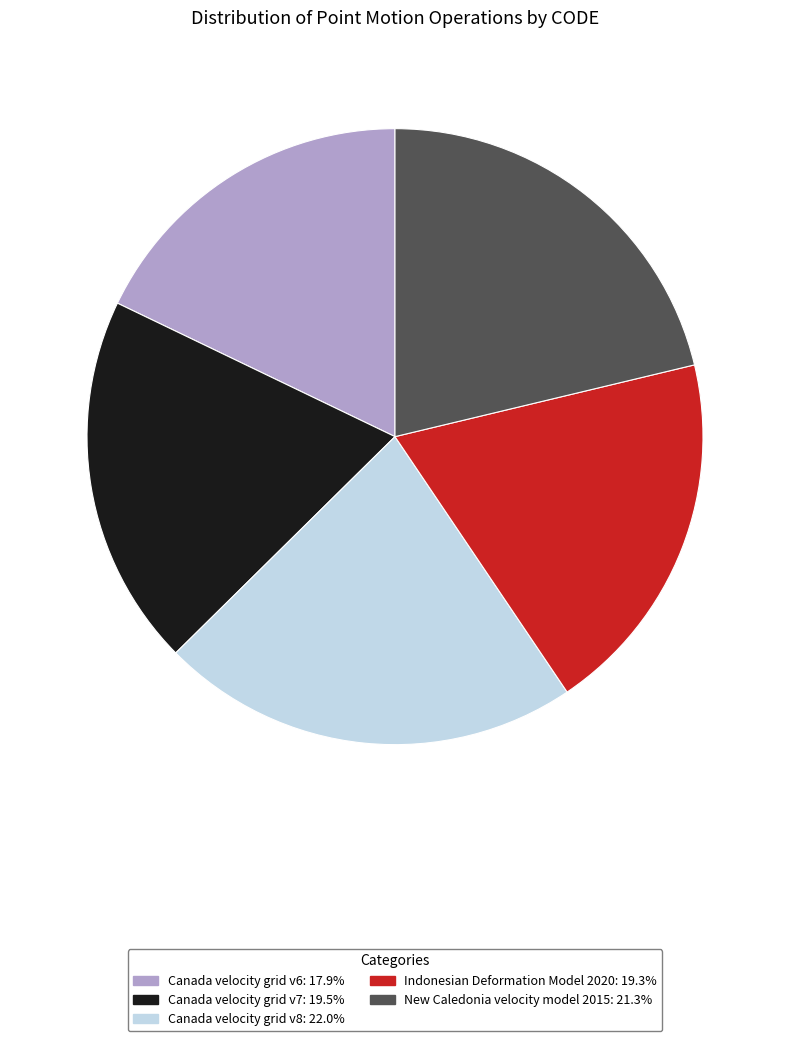

Between Canada velocity grid v7 and New Caledonia velocity model 2015, which is larger?

New Caledonia velocity model 2015